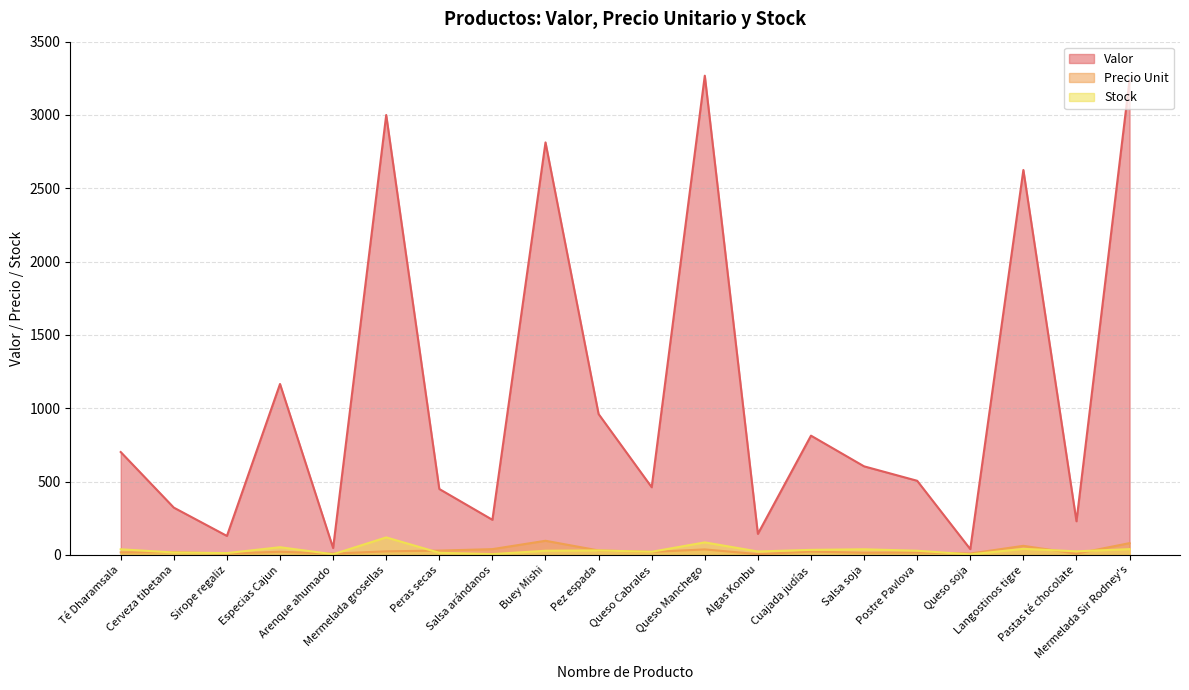

What is the spread (max minus min) of values at Pez espada?

930.0